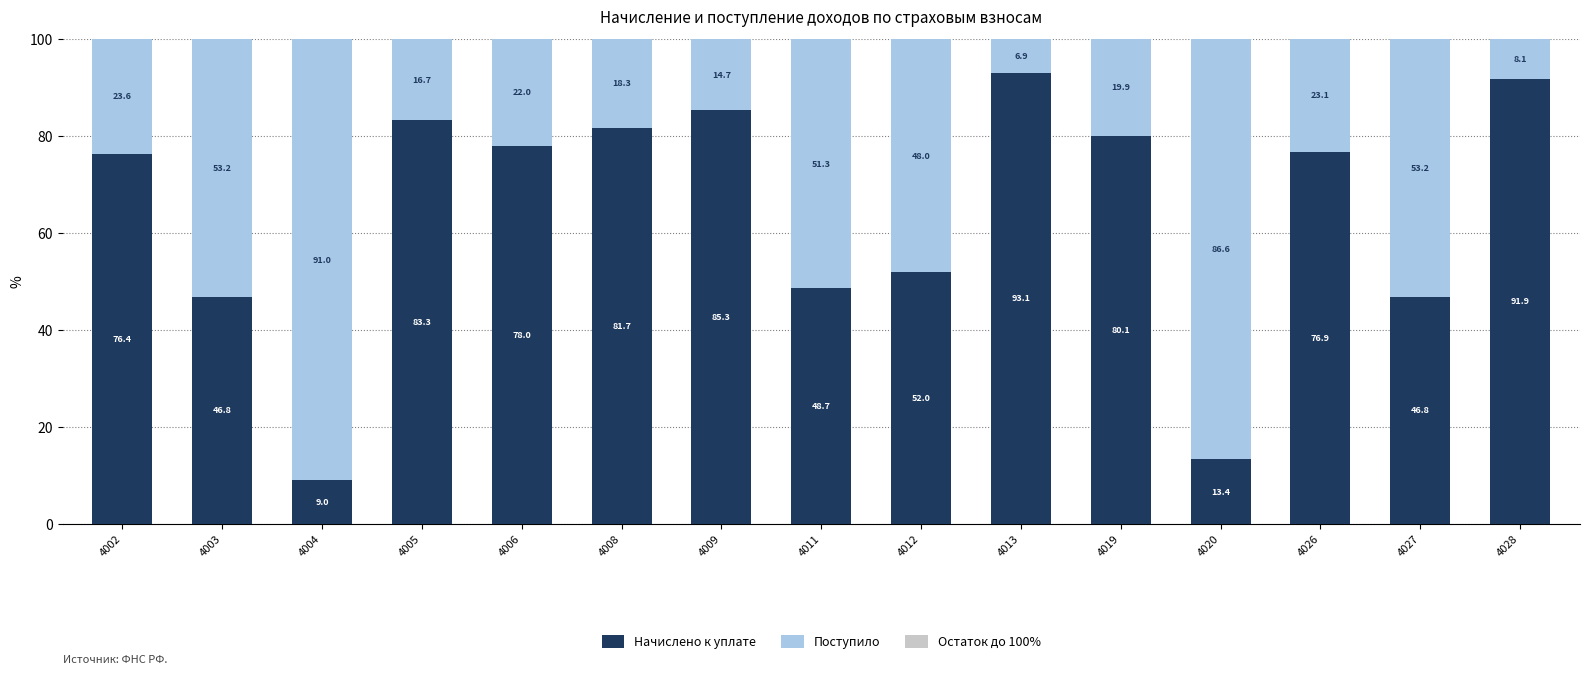

What is the sum of all Начислено к уплате values?

963.6